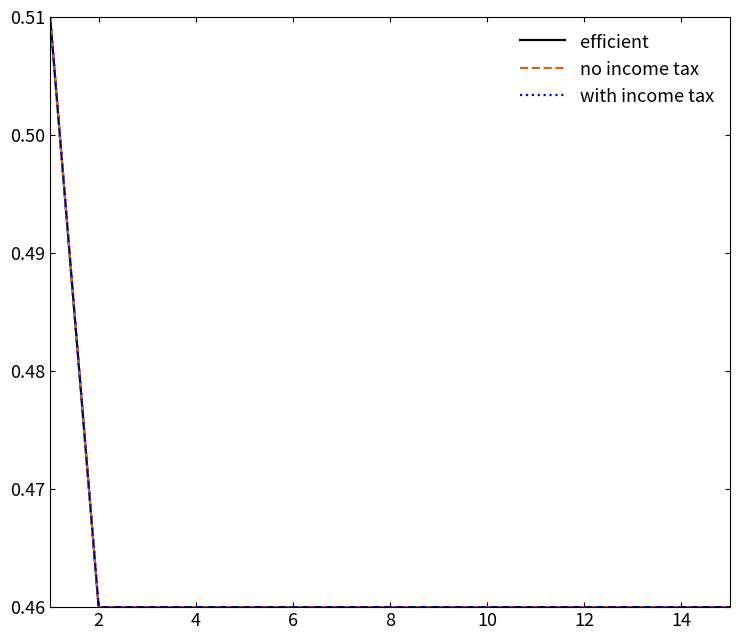

Does the chart have visible grid lines?

No